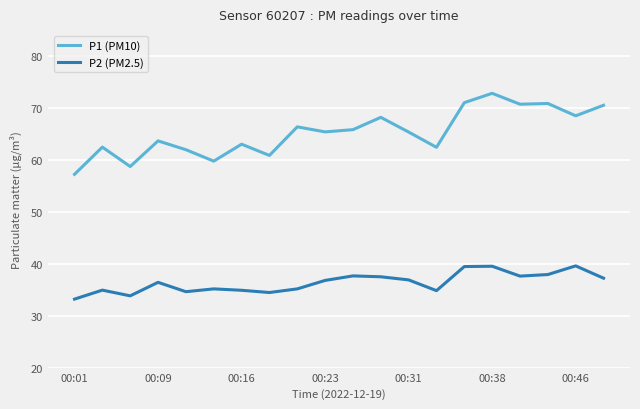

What is the lowest value of the P1 (PM10) series?

57.2